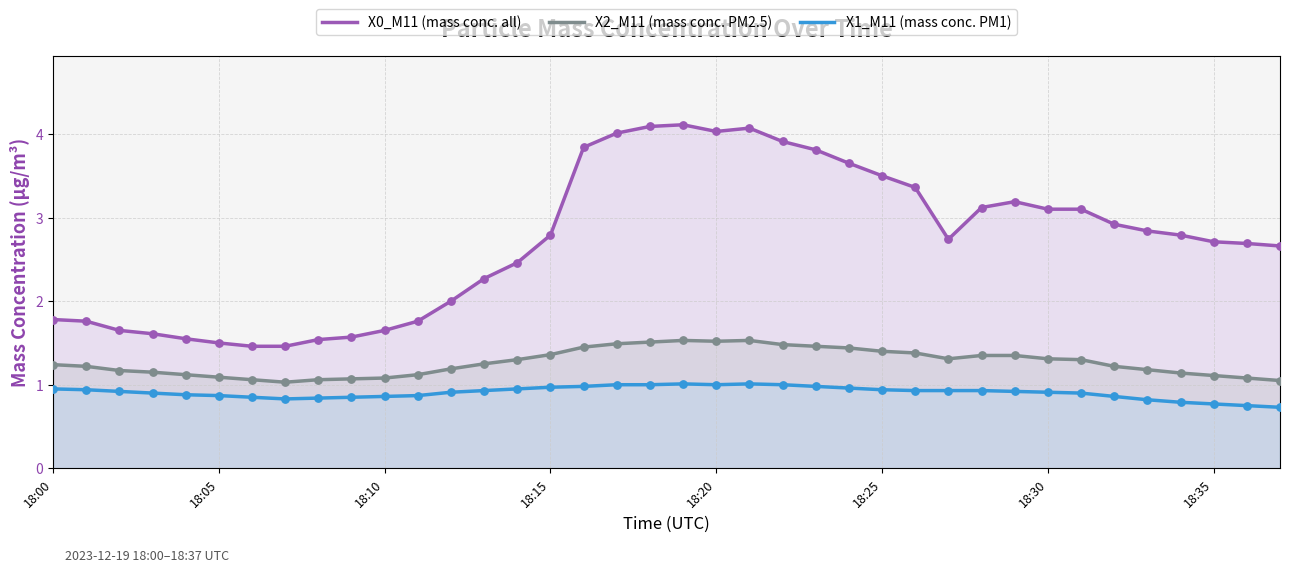

Which series reaches the maximum Y coordinate?

X0_M11 (mass conc. all)